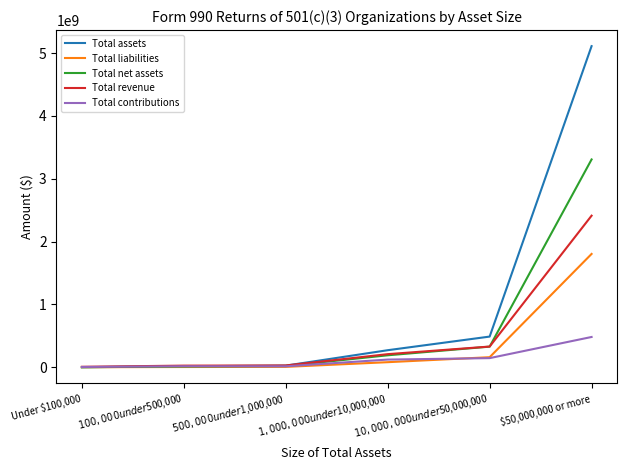

At which category does the chart reach its peak across all series?

$50,000,000 or more